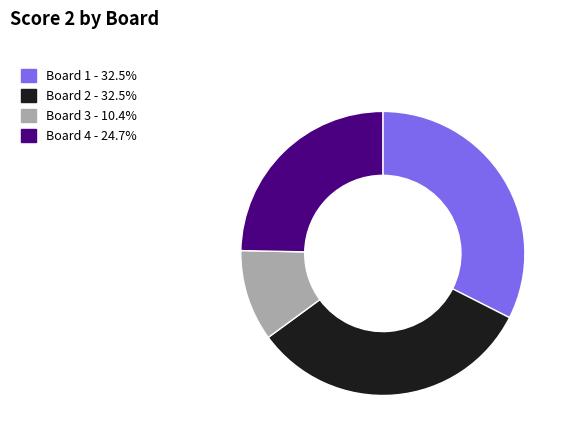

How many segments does this pie chart have?

4